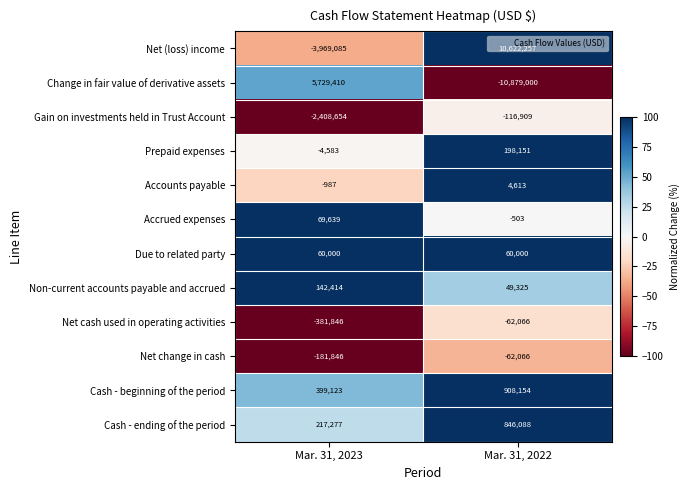

True or false: Net change in cash has a value of -99070 at Mar. 31, 2022.

False